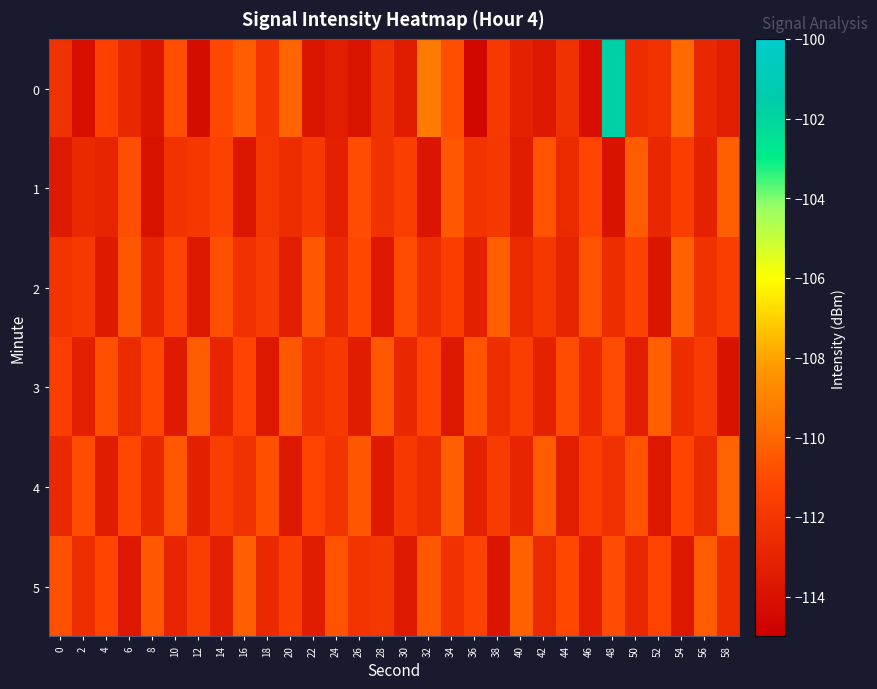

Reading right to left, what are all the values shown in this chart?

0: 58=-113.3	56=-112.8	54=-109.9	52=-112.2	50=-112.5	48=-101.7	46=-114.1	44=-112.3	42=-113.7	40=-113.1	38=-111.8	36=-114.5	34=-110.8	32=-109.3	30=-113.4	28=-112.3	26=-113.8	24=-113.2	22=-113.8	20=-110.1	18=-112.0	16=-110.3	14=-111.1	12=-114.2	10=-110.8	8=-113.8	6=-112.8	4=-111.4	2=-114.2	0=-112.3
1: 58=-110.3	56=-113.1	54=-111.5	52=-112.8	50=-110.4	48=-113.9	46=-111.2	44=-112.6	42=-110.7	40=-113.4	38=-111.9	36=-112.1	34=-110.5	32=-113.8	30=-111.6	28=-112.3	26=-110.9	24=-113.2	22=-111.8	20=-112.5	18=-112.0	16=-113.8	14=-111.4	12=-111.9	10=-112.2	8=-114.0	6=-110.9	4=-113.0	2=-112.7	0=-113.5
2: 58=-111.6	56=-112.3	54=-110.2	52=-113.8	50=-111.4	48=-112.5	46=-110.7	44=-113.0	42=-111.9	40=-112.6	38=-110.3	36=-113.2	34=-111.5	32=-112.4	30=-110.9	28=-113.6	26=-111.1	24=-112.7	22=-110.5	20=-113.3	18=-111.7	16=-112.2	14=-110.8	12=-113.7	10=-111.3	8=-112.9	6=-110.6	4=-113.5	2=-111.8	0=-112.1
3: 58=-113.9	56=-111.7	54=-112.5	52=-110.3	50=-113.3	48=-111.0	46=-112.7	44=-110.9	42=-113.1	40=-111.6	38=-112.4	36=-110.7	34=-113.6	32=-111.2	30=-112.8	28=-110.5	26=-113.4	24=-111.8	22=-112.2	20=-110.6	18=-113.7	16=-111.3	14=-112.9	12=-110.4	10=-113.5	8=-111.1	6=-112.6	4=-110.8	2=-113.2	0=-111.5
4: 58=-110.1	56=-112.6	54=-111.2	52=-113.7	50=-110.7	48=-112.2	46=-111.5	44=-113.3	42=-110.4	40=-112.9	38=-111.7	36=-113.1	34=-110.3	32=-112.5	30=-111.8	28=-113.5	26=-110.6	24=-112.1	22=-111.3	20=-113.6	18=-110.8	16=-112.3	14=-111.6	12=-113.2	10=-110.5	8=-112.8	6=-111.1	4=-113.4	2=-110.9	0=-112.7
5: 58=-112.5	56=-110.4	54=-113.7	52=-111.3	50=-112.8	48=-110.9	46=-113.3	44=-111.1	42=-112.6	40=-110.2	38=-113.8	36=-111.4	34=-112.2	32=-110.6	30=-113.5	28=-111.9	26=-112.1	24=-110.7	22=-113.4	20=-111.5	18=-112.7	16=-110.3	14=-113.2	12=-111.6	10=-112.9	8=-110.5	6=-113.6	4=-111.2	2=-112.4	0=-110.8